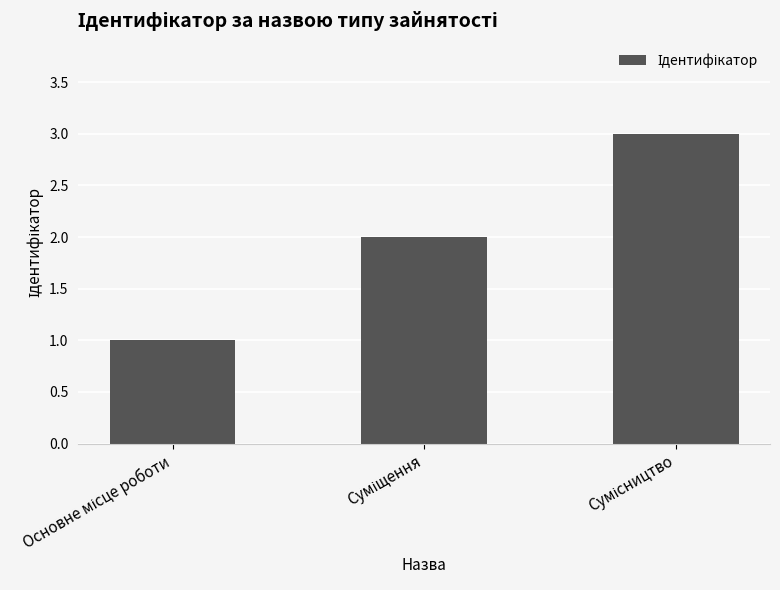

What is the maximum value shown in the chart?

3